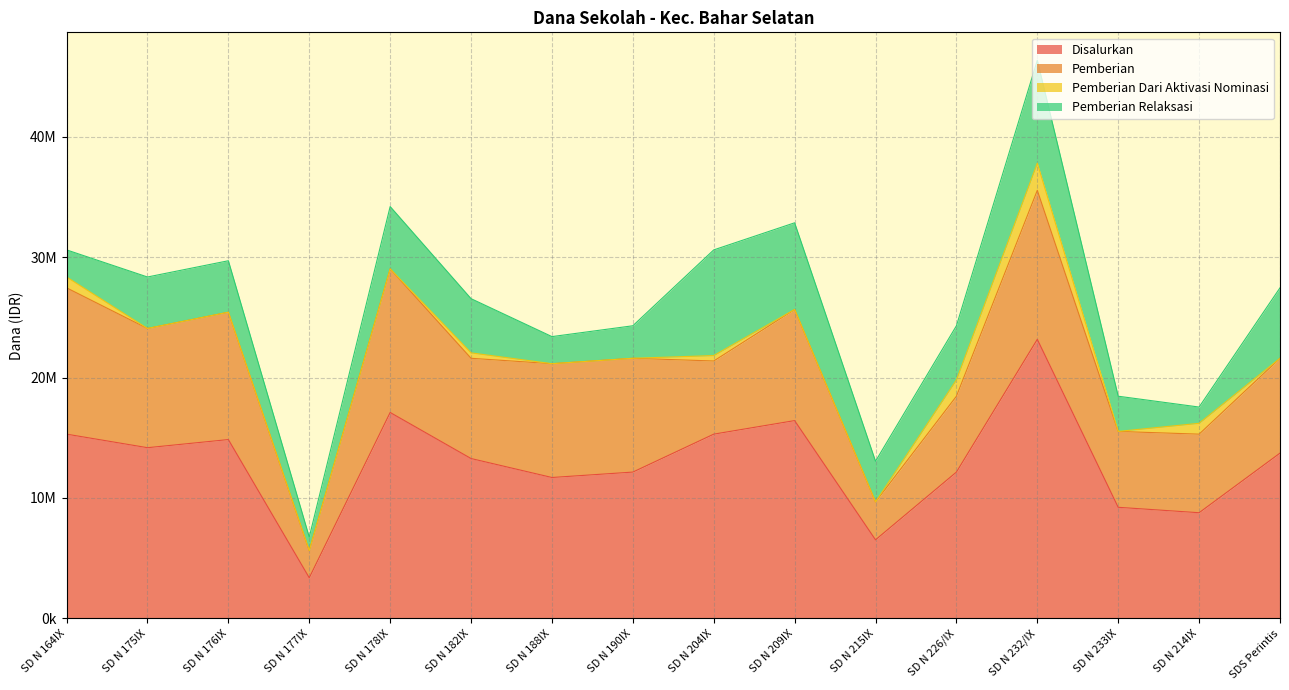

How many values in the Disalurkan series exceed 13725000?

7